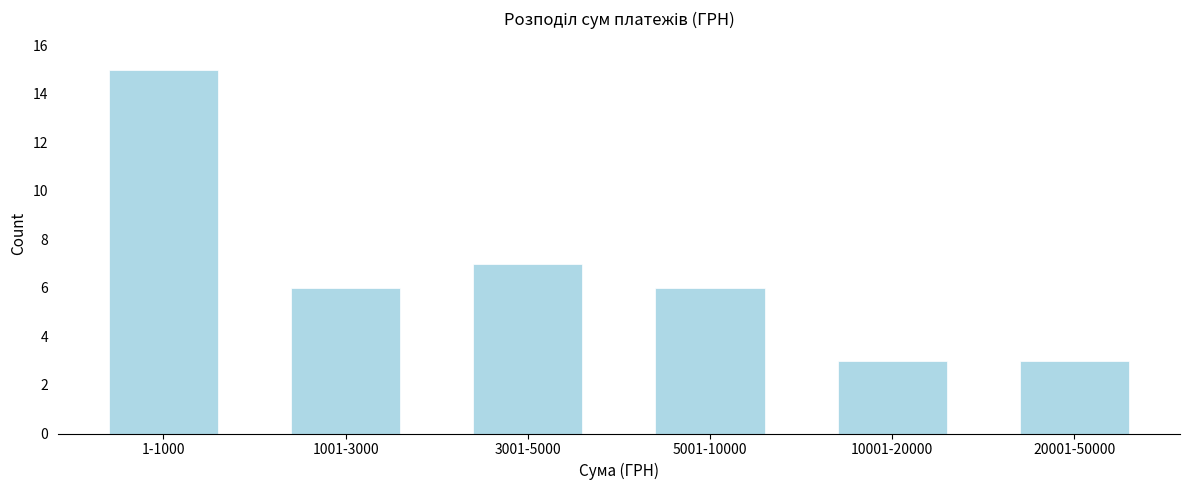

Reading right to left, list all the values displayed in this chart.

3	3	6	7	6	15